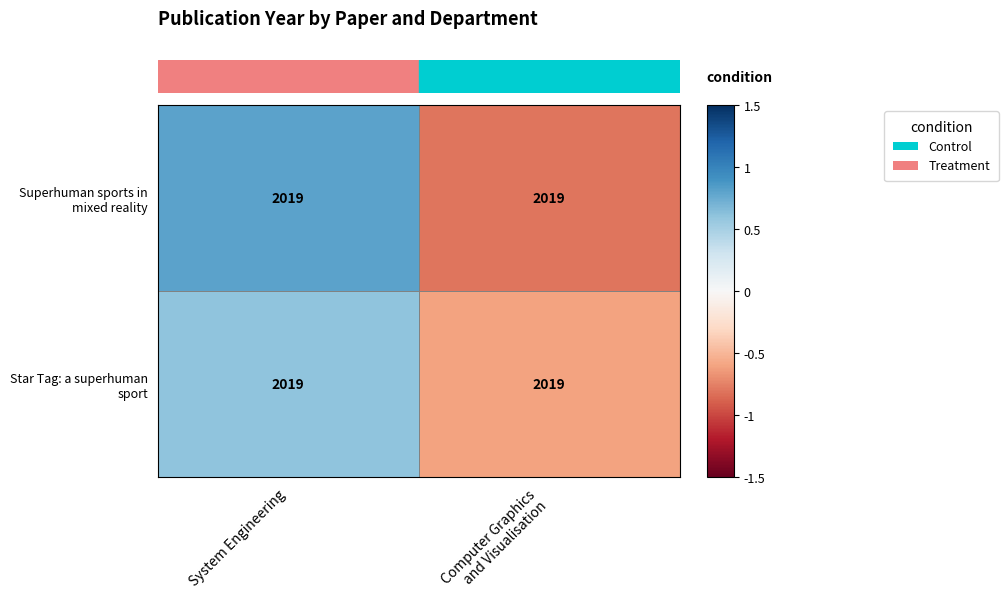

List the labels in order of Superhuman sports in mixed reality value, smallest first.

Computer Graphics and Visualisation, System Engineering